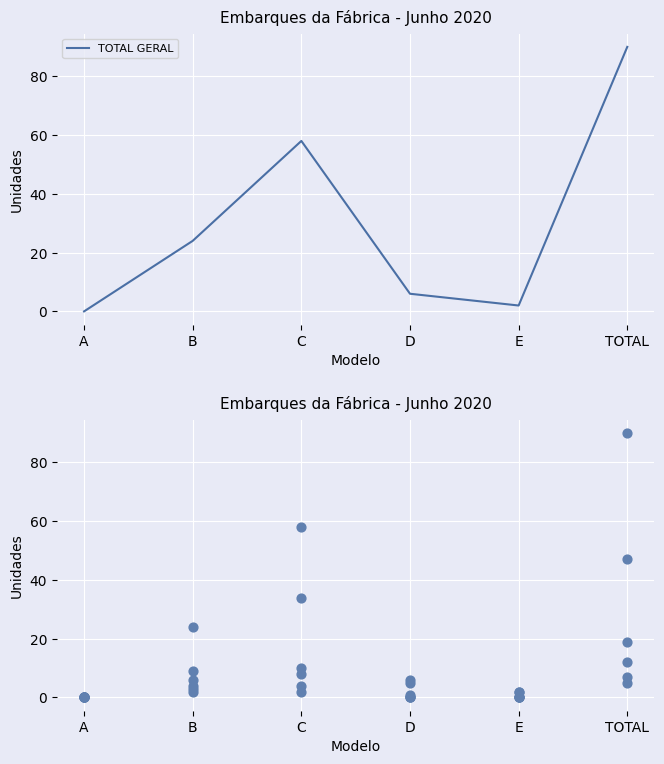

Which series reaches the maximum Y coordinate?

TOTAL GERAL